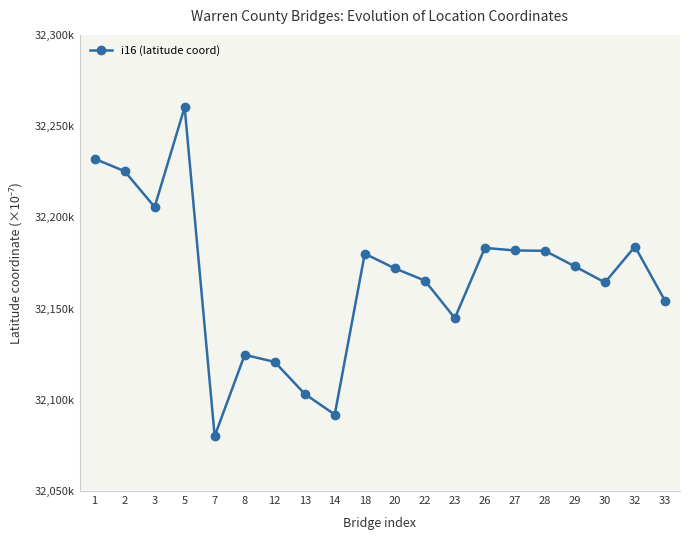

Does the chart have visible grid lines?

No